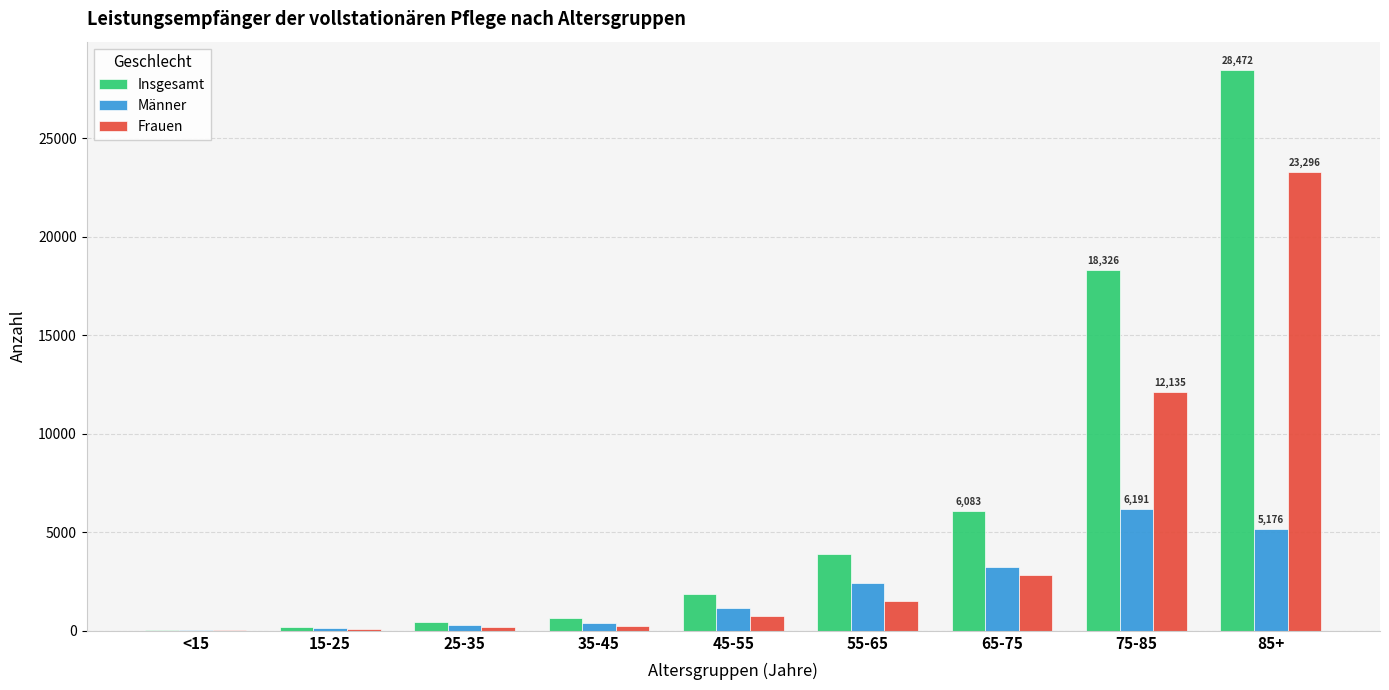

Is the value of Männer at 85+ greater than the value of Insgesamt at 65-75?

No